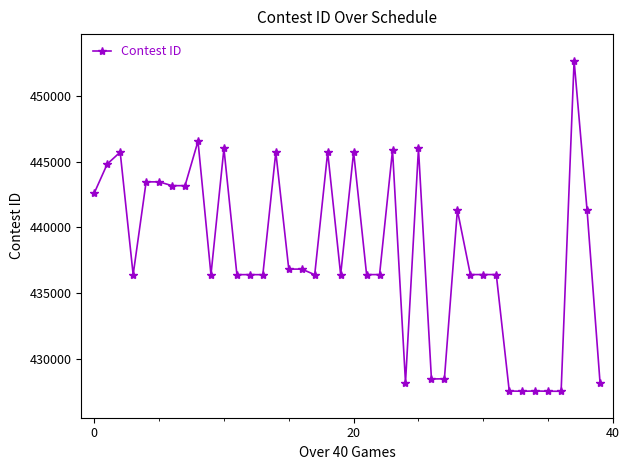

What is the maximum value shown in the chart?

452715